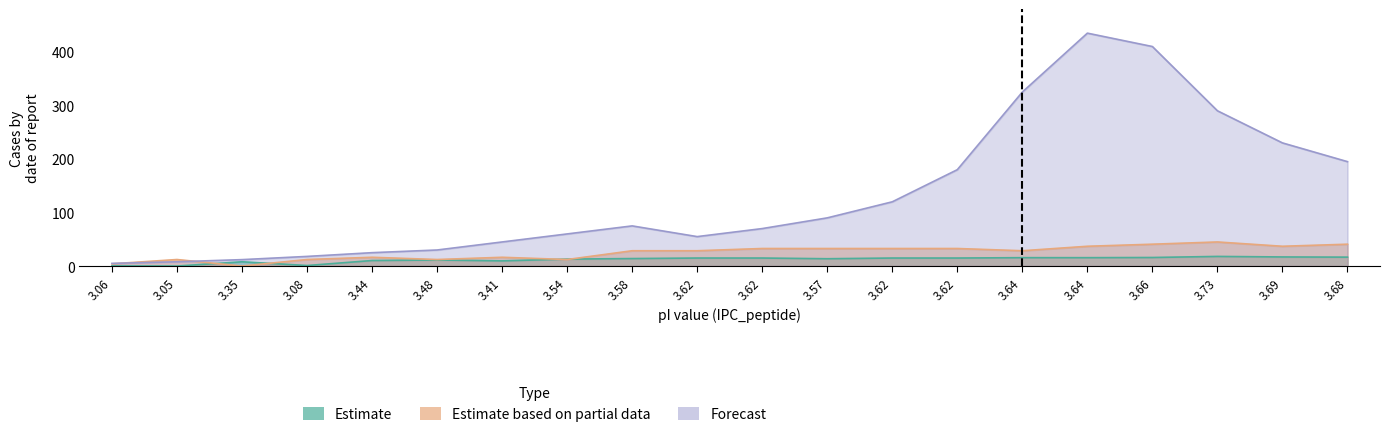

What is the label of the 7th point from the left?

3.41